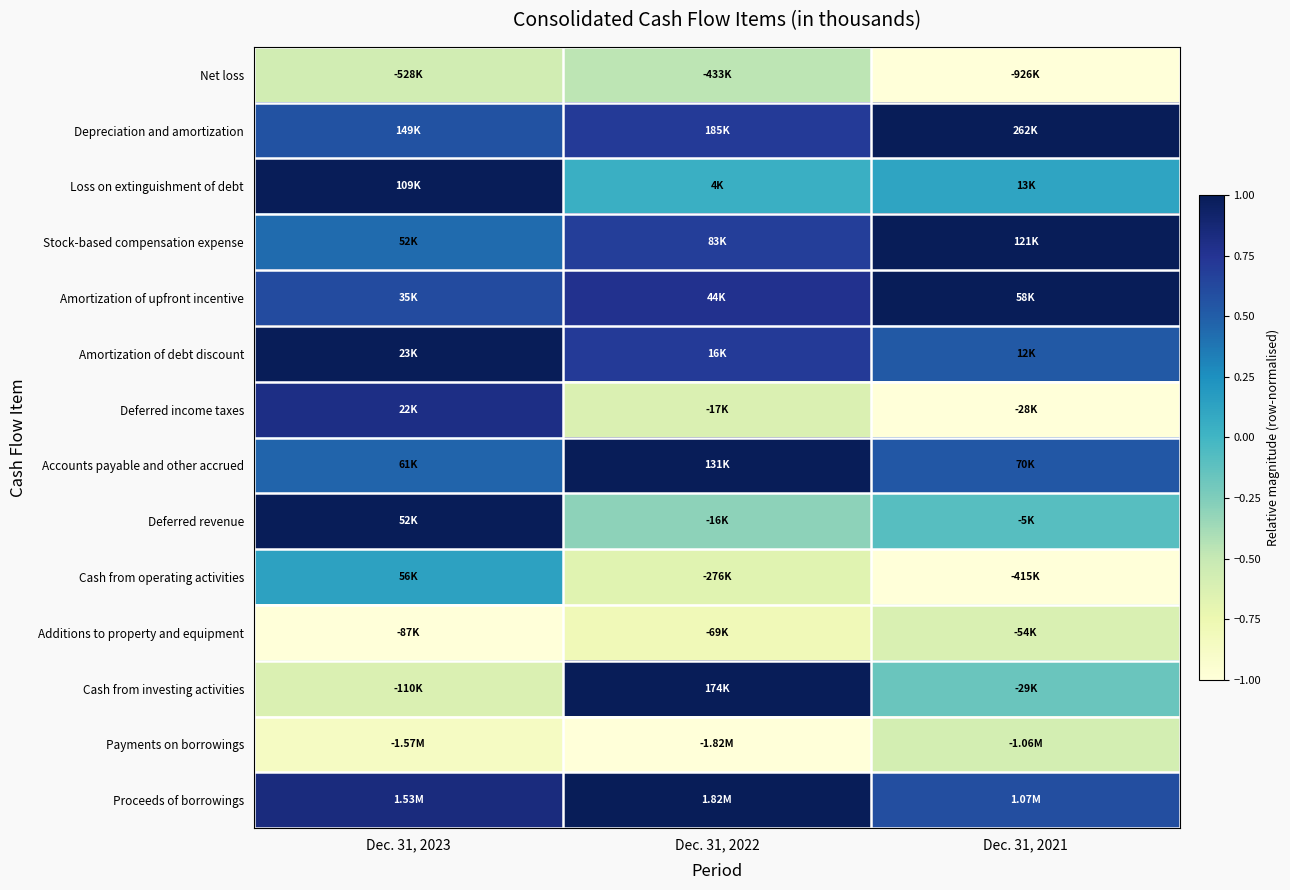

At which category does the chart reach its minimum across all series?

Dec. 31, 2021